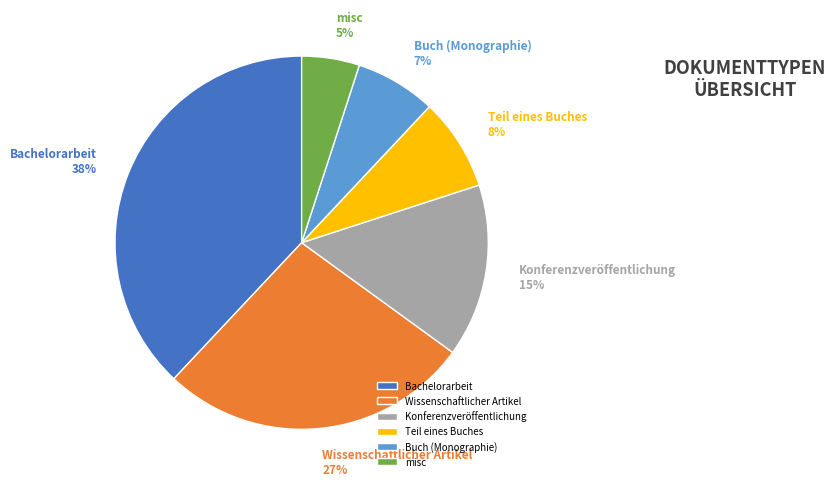

Which slice is the smallest?

misc